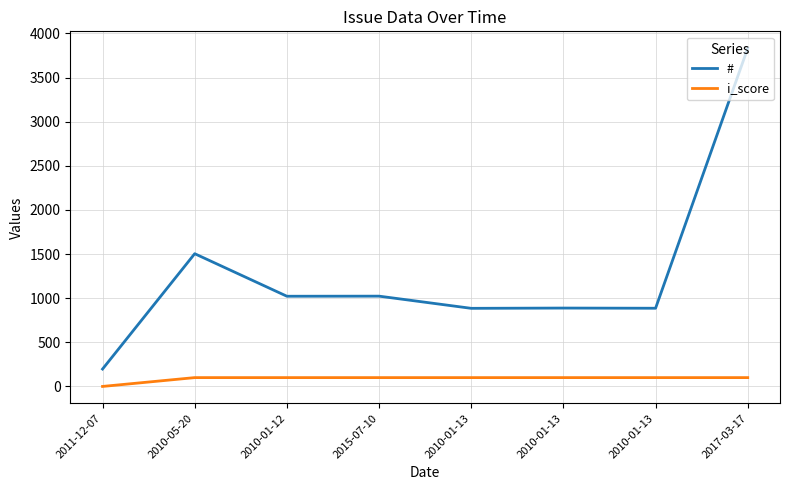

List the labels in order of i_score value, smallest first.

2011-12-07, 2010-05-20, 2010-01-12, 2015-07-10, 2010-01-13, 2010-01-13, 2010-01-13, 2017-03-17